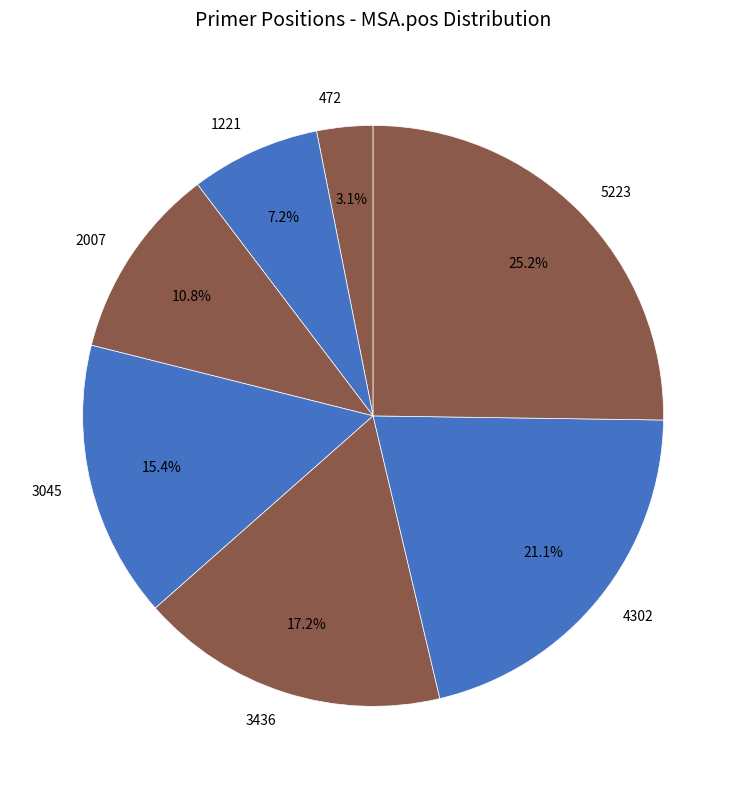

Combined, do 3045 and 2007 account for over 50%?

No